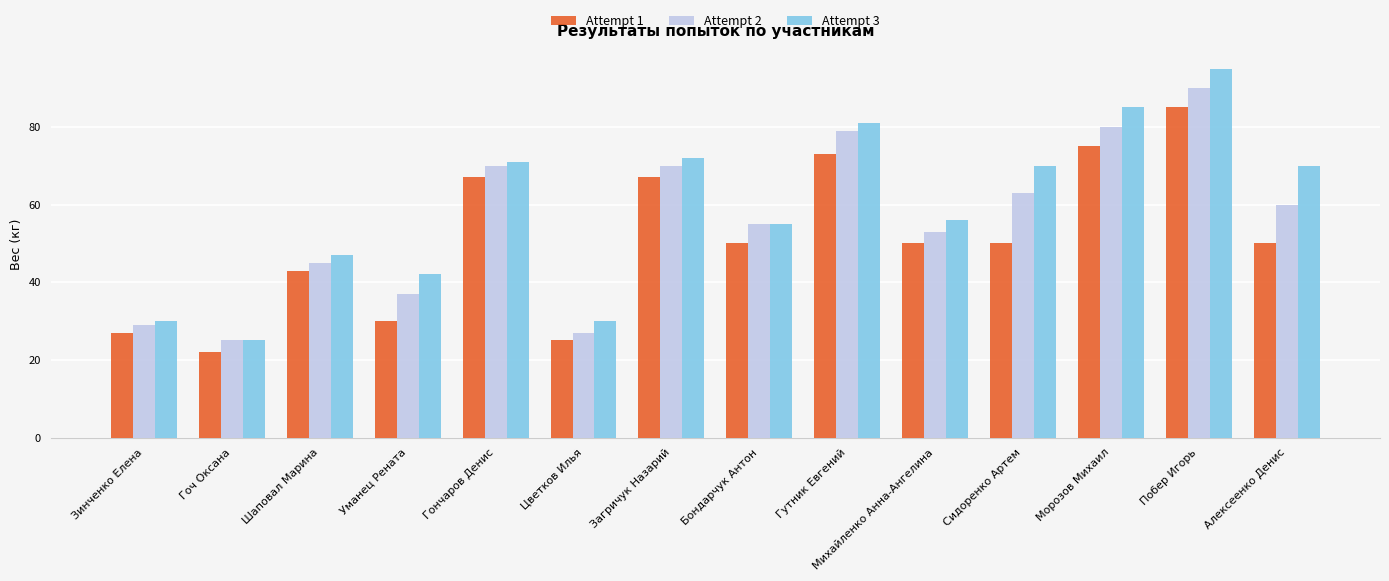

What is the value of the Attempt 1 bar at the 12th from the left?

75